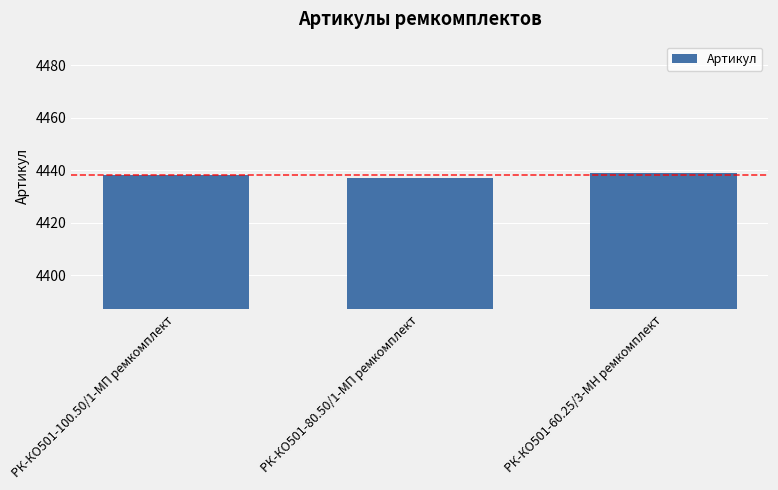

What is the label of the 1st bar from the left?

РК-КО501-100.50/1-МП ремкомплект